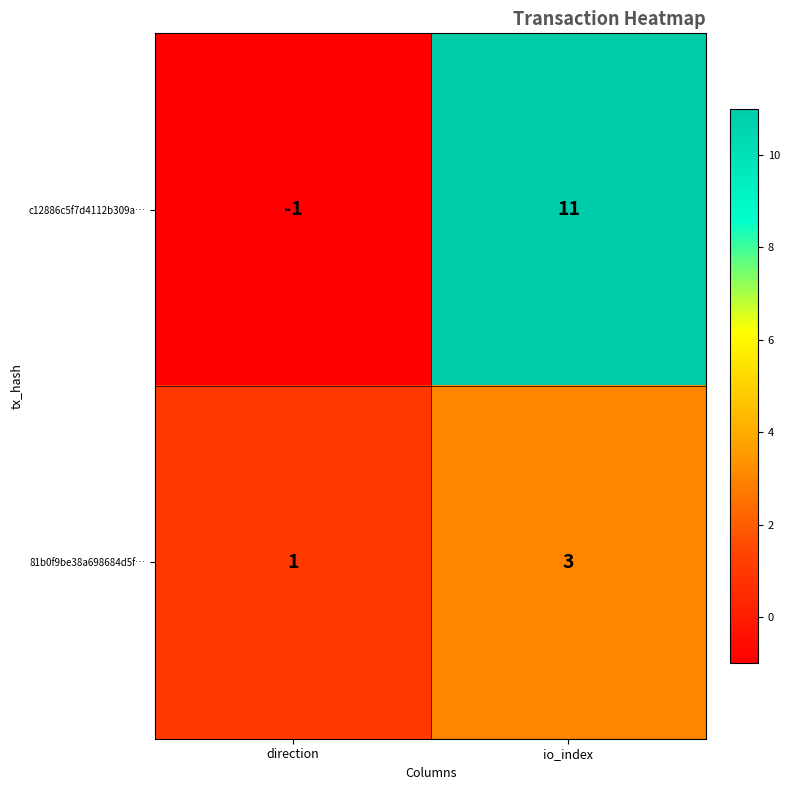

What is the approximate value of 81b0f9be38a698684d5f… at io_index?

3